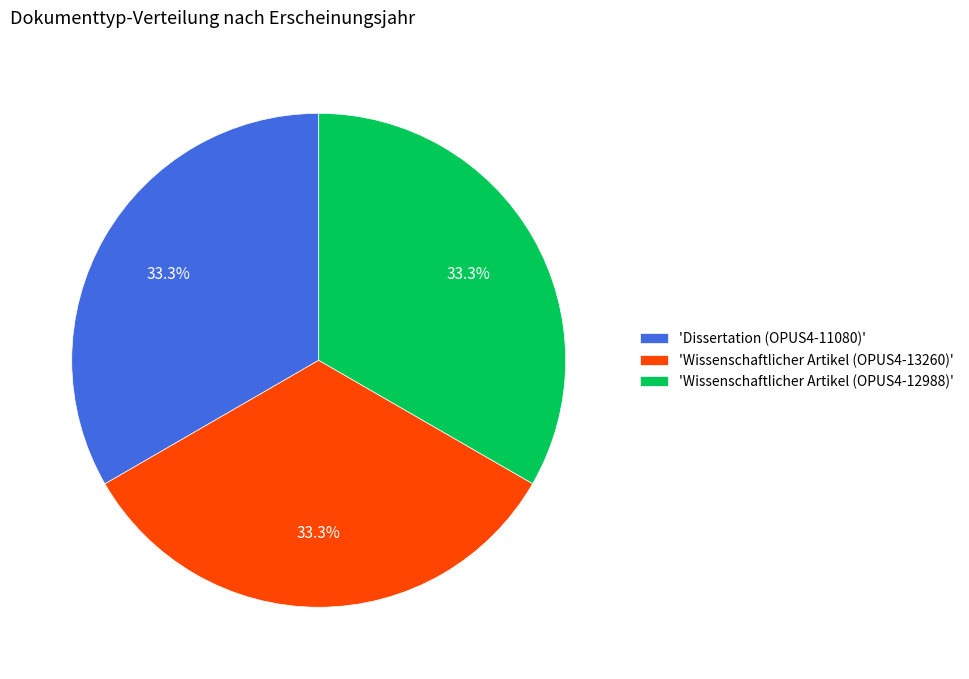

What percentage do 'Wissenschaftlicher Artikel (OPUS4-12988)' and 'Dissertation (OPUS4-11080)' together represent?

66.7%